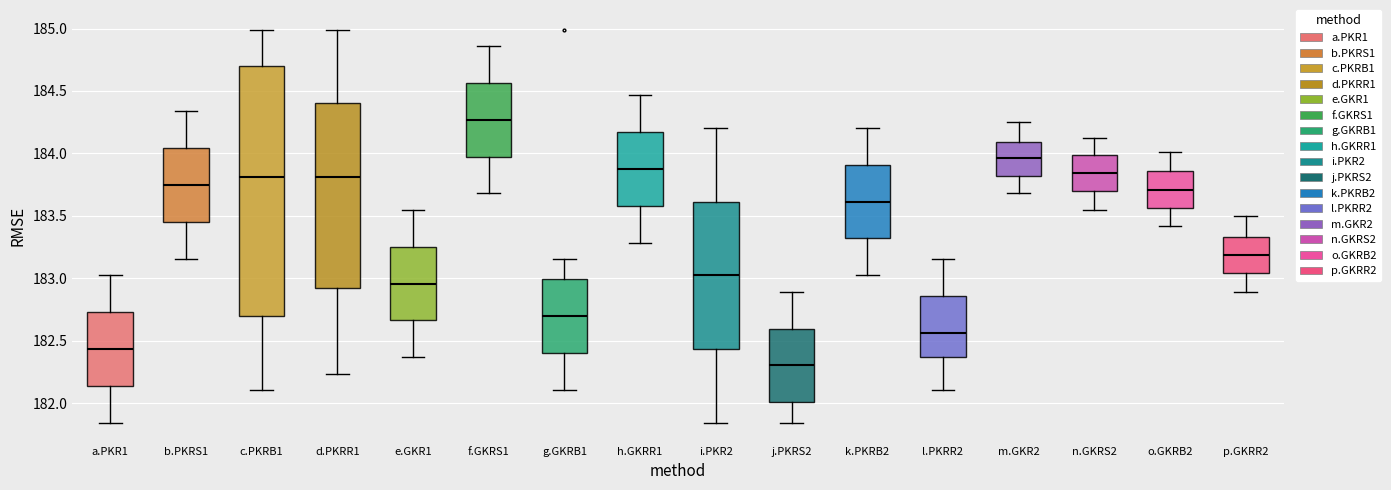

Reading left to right, read every box against the y-axis: the position of its median line, the range the box covers, and the ends of its whiskers. The values are not printed on the chart, so give them approximately, as read against the axis.

a.PKR1: median 182.45, box 182.15 to 182.75, whiskers 181.85 to 183.00
b.PKRS1: median 183.75, box 183.45 to 184.05, whiskers 183.15 to 184.35
c.PKRB1: median 183.80, box 182.70 to 184.70, whiskers 182.10 to 185.00
d.PKRR1: median 183.80, box 182.95 to 184.40, whiskers 182.25 to 185.00
e.GKR1: median 182.95, box 182.65 to 183.25, whiskers 182.35 to 183.55
f.GKRS1: median 184.25, box 184.00 to 184.55, whiskers 183.70 to 184.85
g.GKRB1: median 182.70, box 182.40 to 183.00, whiskers 182.10 to 183.15
h.GKRR1: median 183.90, box 183.60 to 184.15, whiskers 183.30 to 184.45
i.PKR2: median 183.00, box 182.45 to 183.60, whiskers 181.85 to 184.20
j.PKRS2: median 182.30, box 182.00 to 182.60, whiskers 181.85 to 182.90
k.PKRB2: median 183.60, box 183.30 to 183.90, whiskers 183.00 to 184.20
l.PKRR2: median 182.55, box 182.35 to 182.85, whiskers 182.10 to 183.15
m.GKR2: median 183.95, box 183.80 to 184.10, whiskers 183.70 to 184.25
n.GKRS2: median 183.85, box 183.70 to 184.00, whiskers 183.55 to 184.10
o.GKRB2: median 183.70, box 183.55 to 183.85, whiskers 183.40 to 184.00
p.GKRR2: median 183.20, box 183.05 to 183.35, whiskers 182.90 to 183.50